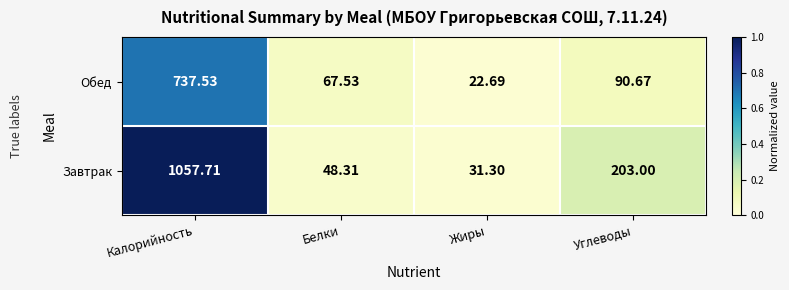

Between Белки and Жиры, which series saw the biggest shift?

Обед